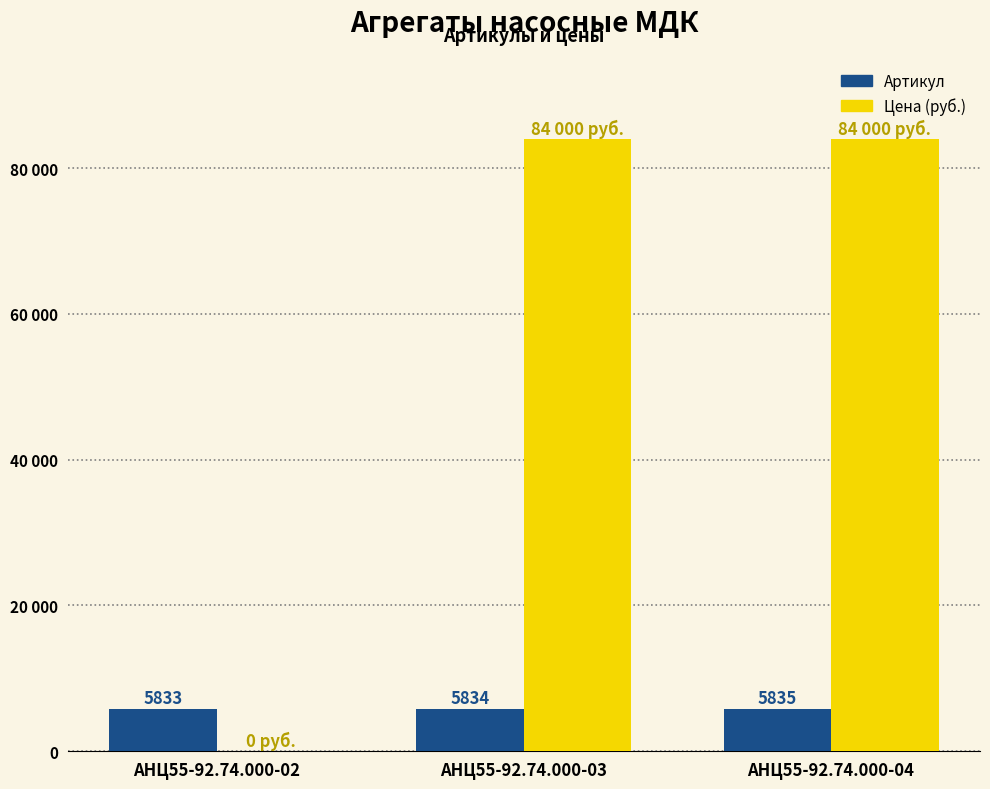

Reading left to right, transcribe all the data shown in this chart.

Артикул: 5833	5834	5835
Цена (руб.): 0	84000	84000